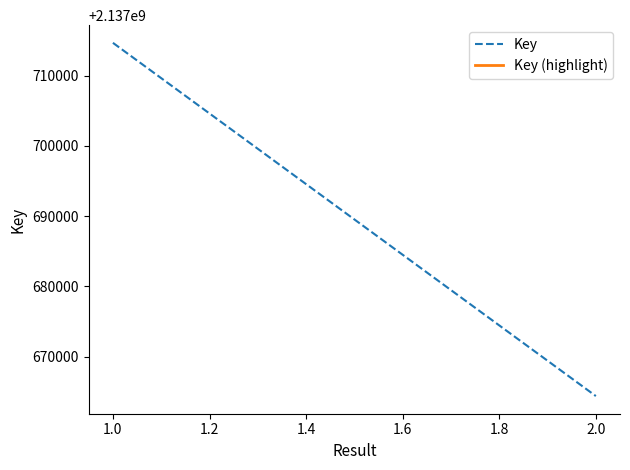

Does the chart have visible grid lines?

No